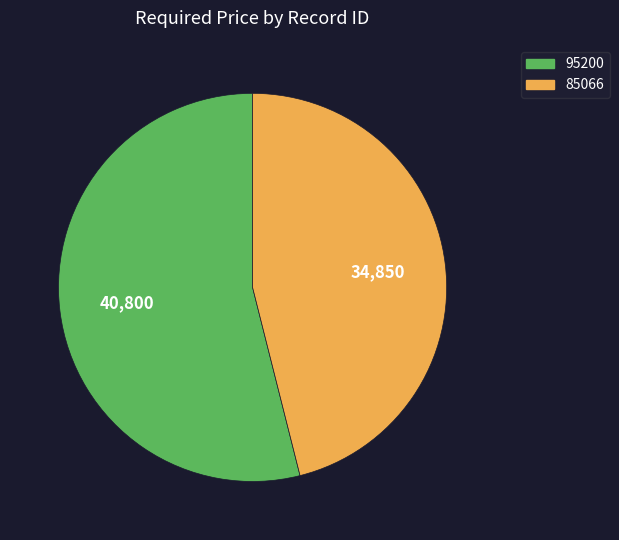

Rank the categories by value from lowest to highest.

85066, 95200